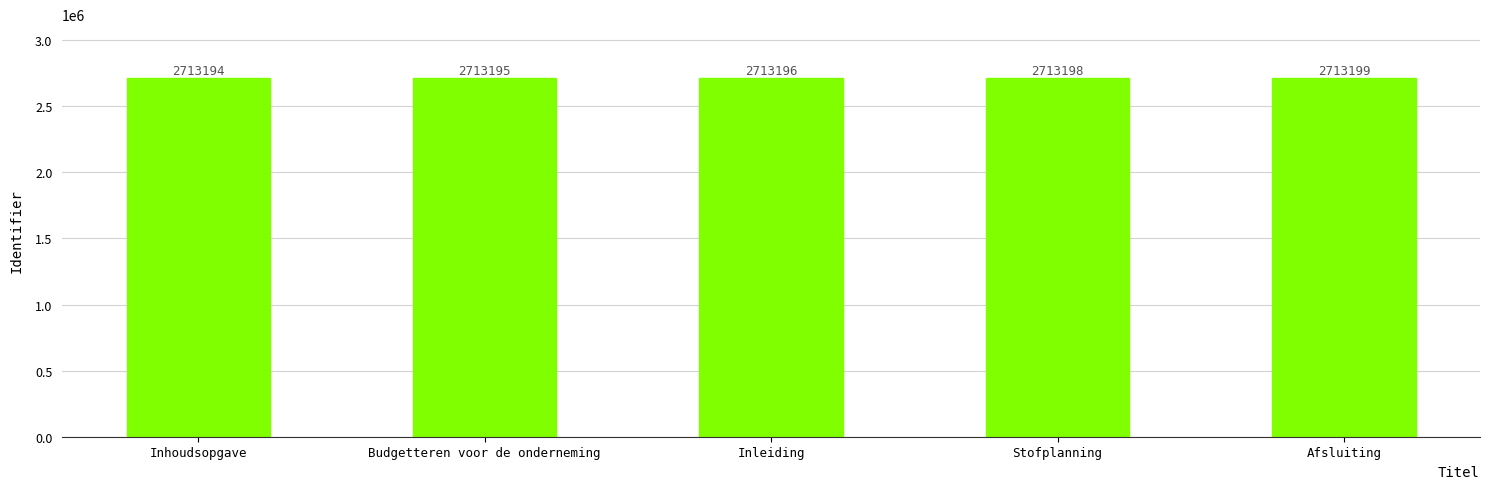

At which category does the chart reach its minimum across all series?

Inhoudsopgave